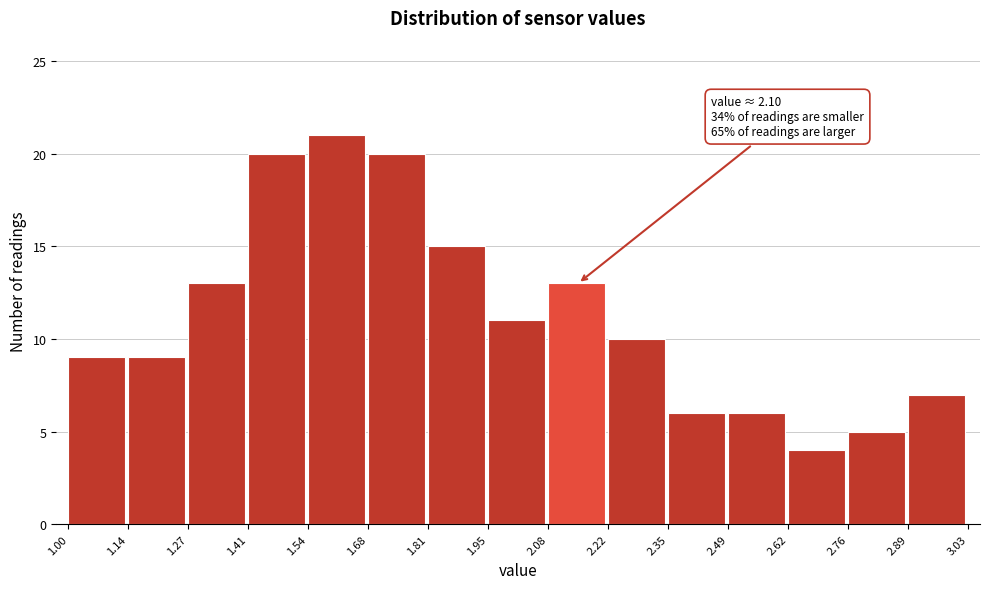

Which range on the x-axis has the tallest bar?

1.54 to 1.68